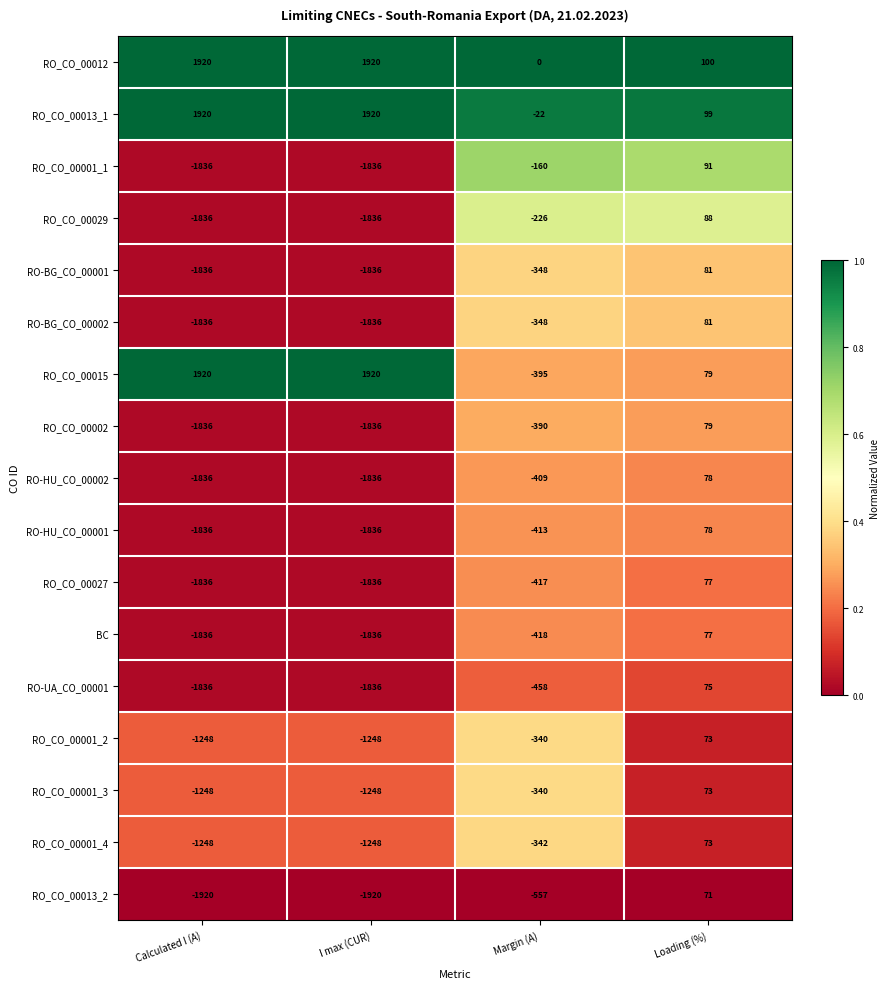

What is the approximate value of RO-HU_CO_00001 at Loading (%)?

78